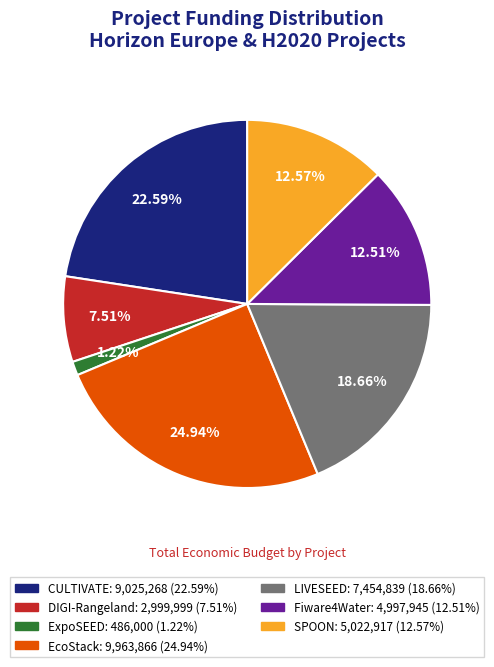

Is SPOON the majority of the pie?

No